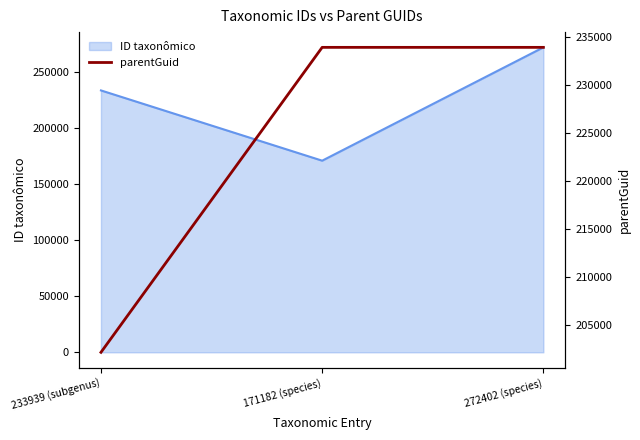

The value of ID taxonômico at 171182 (species) is 249332. True or false?

False